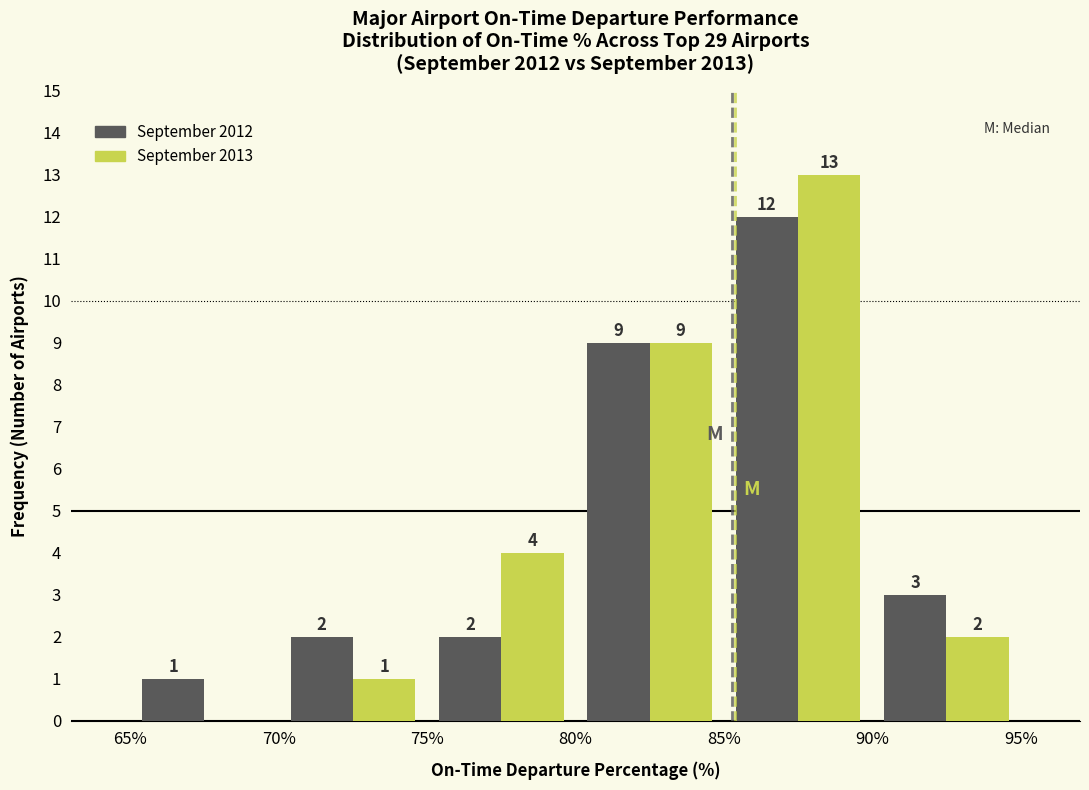

In the September 2012 series, which range on the x-axis has the tallest bar?

85% to 90%